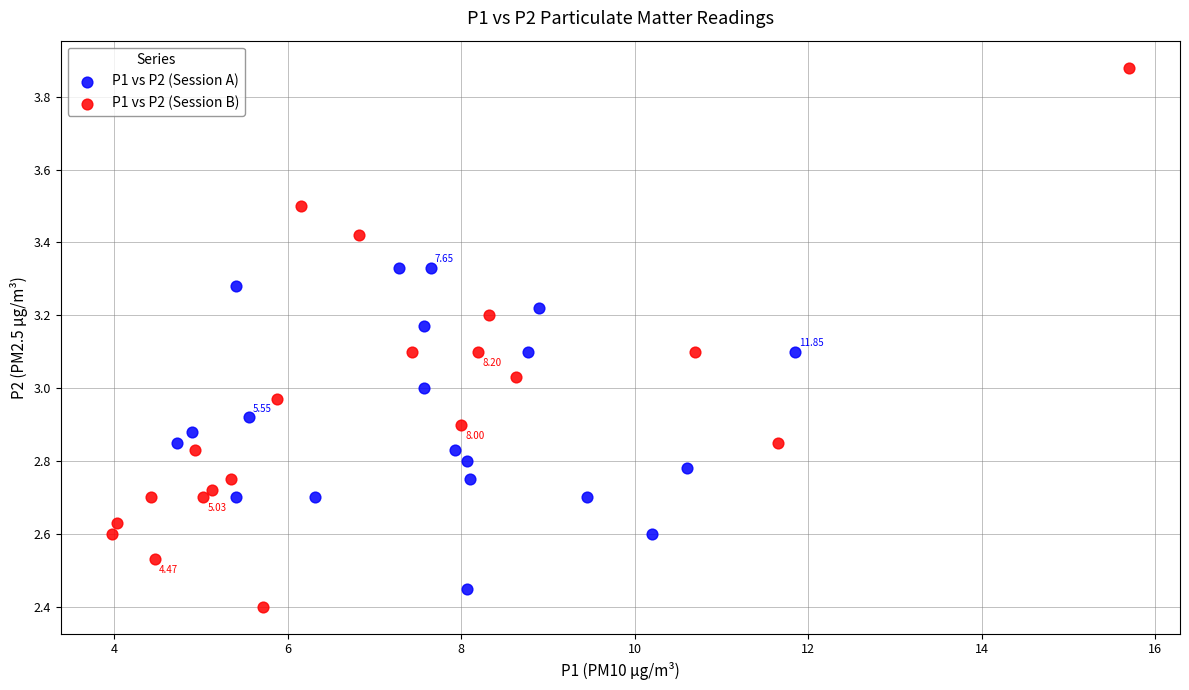

Which series has the largest Y range (max minus min)?

P1 vs P2 (Session B)